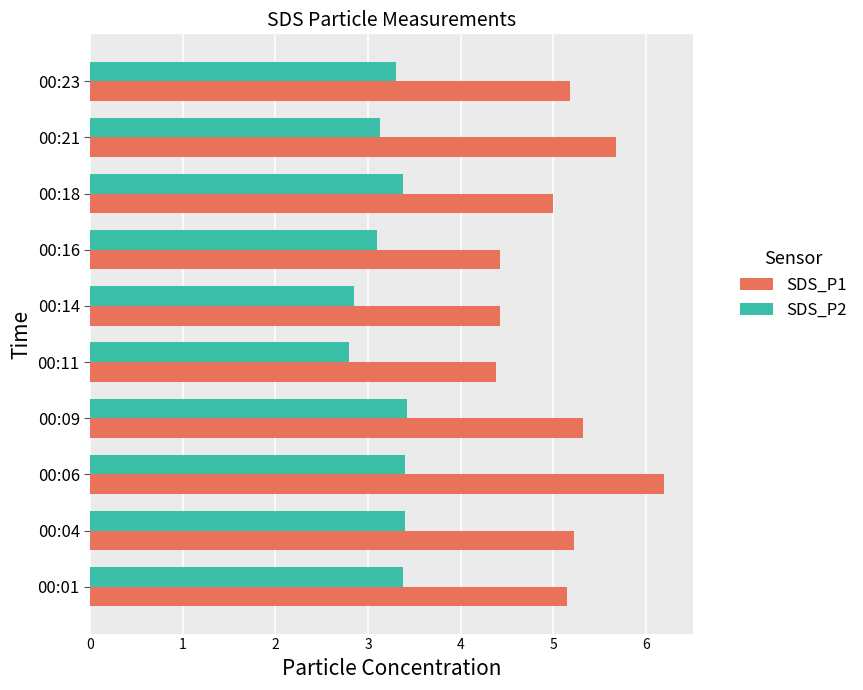

Is it true that SDS_P2 equals 3.4 at 00:04?

True